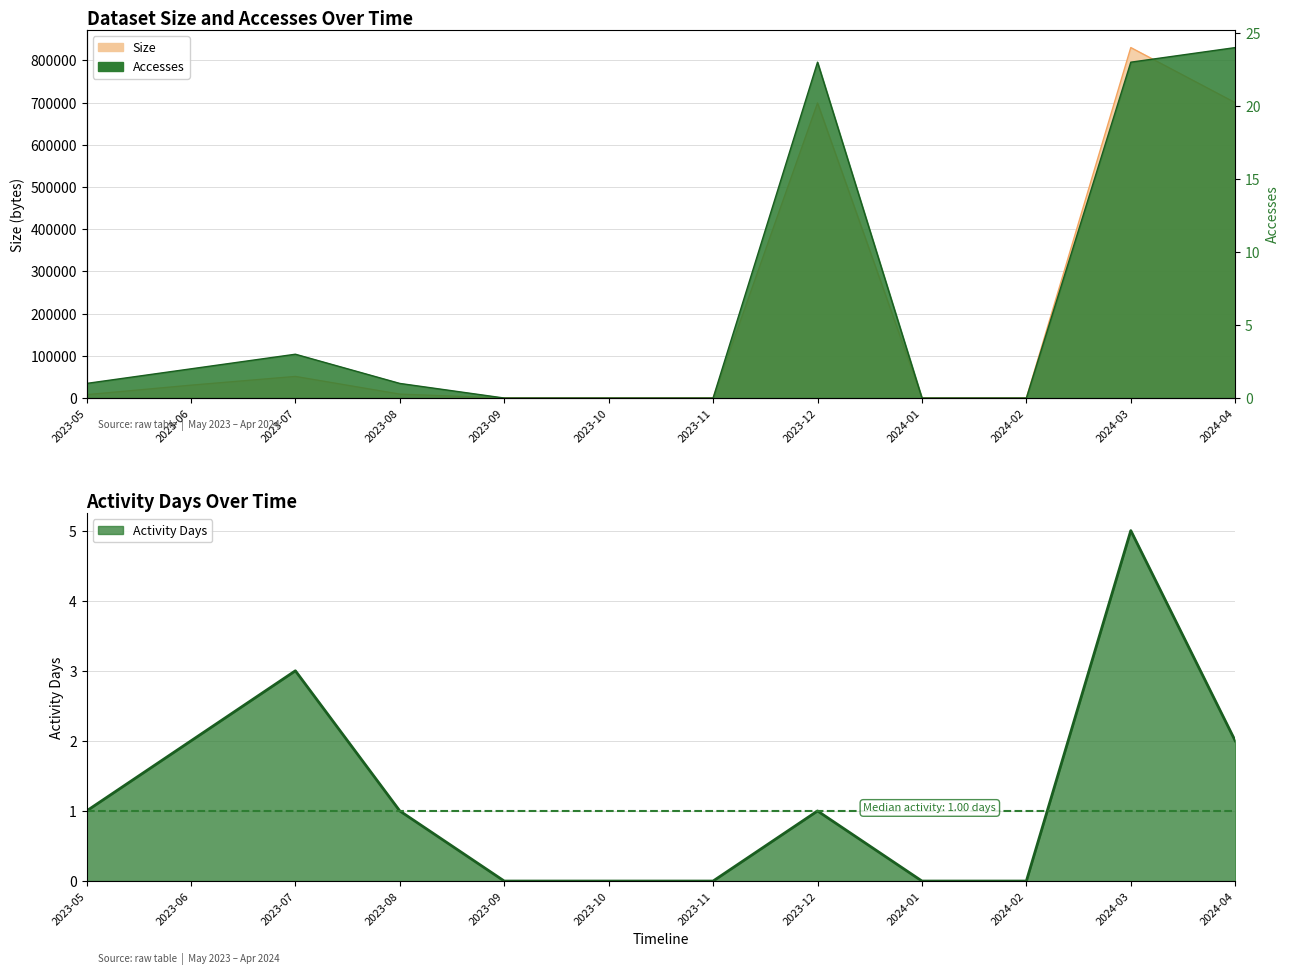

How many distinct data groups are displayed?

3